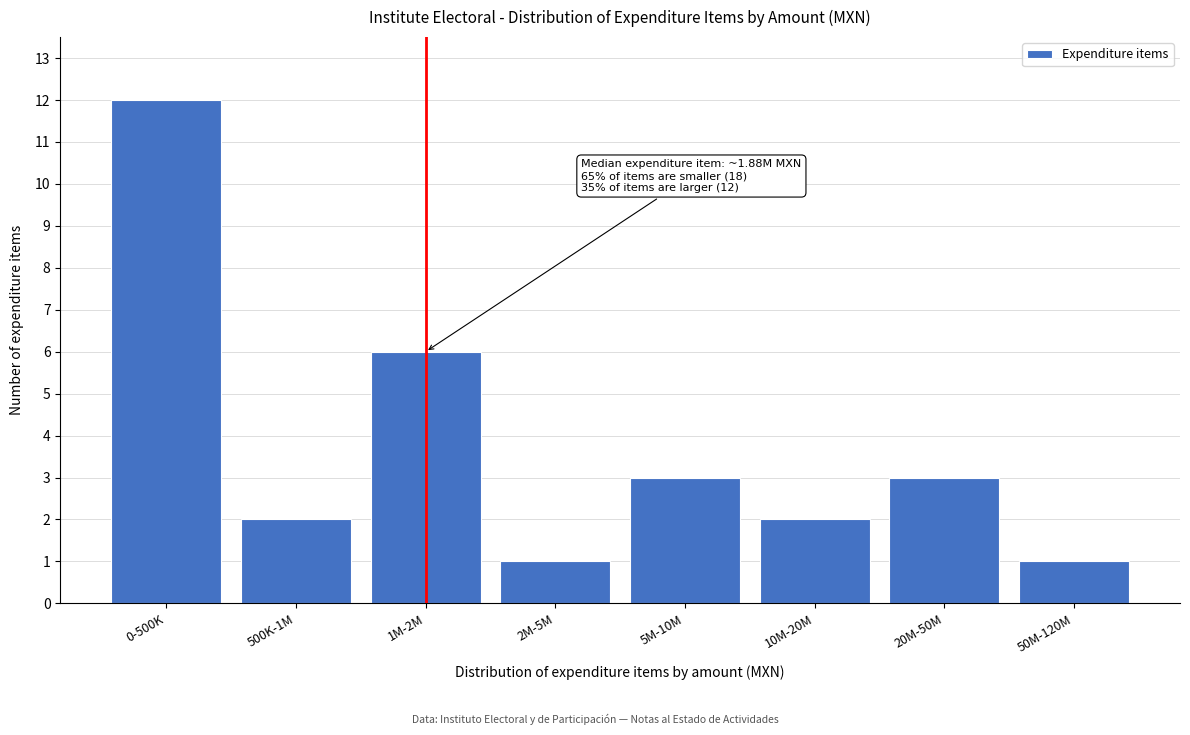

Reading left to right, what are all the values shown in this chart?

12	2	6	1	3	2	3	1